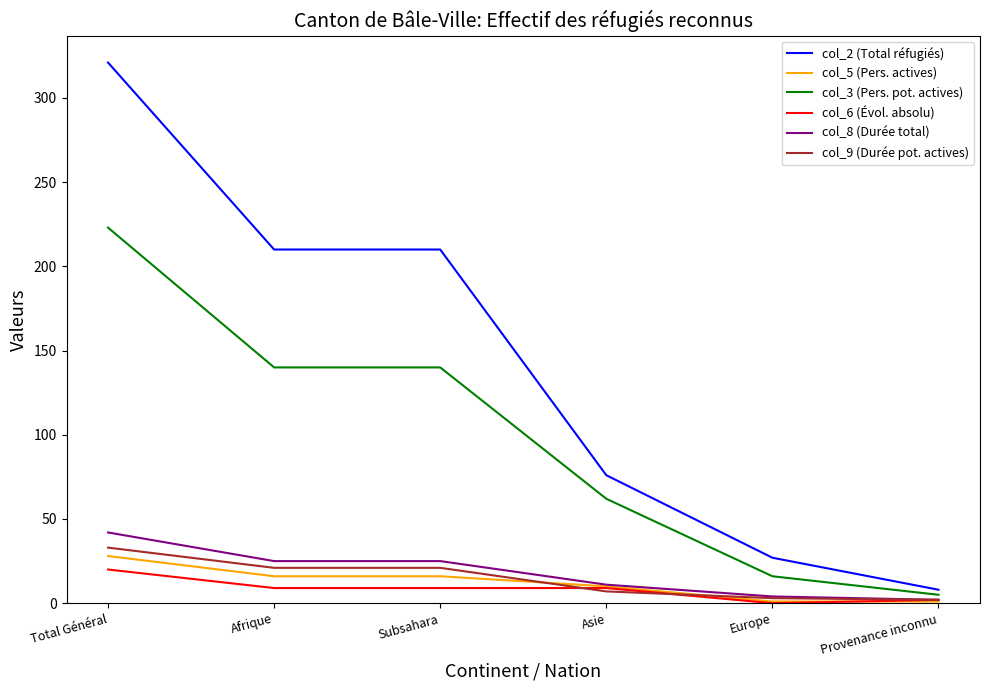

True or false: col_9 (Durée pot. actives) and col_3 (Pers. pot. actives) cross at least once.

False